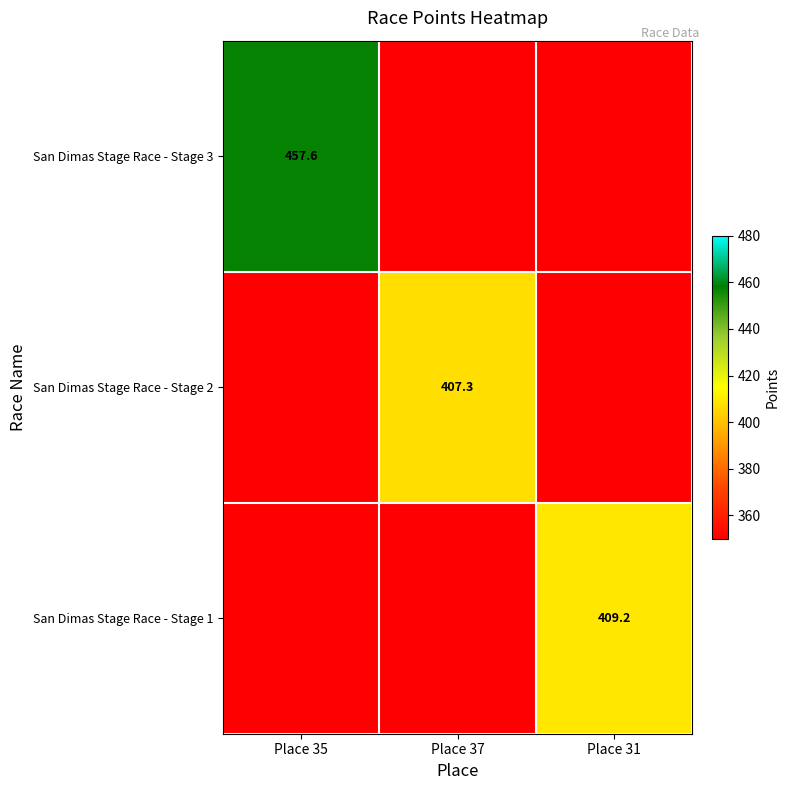

How many distinct data groups are displayed?

3